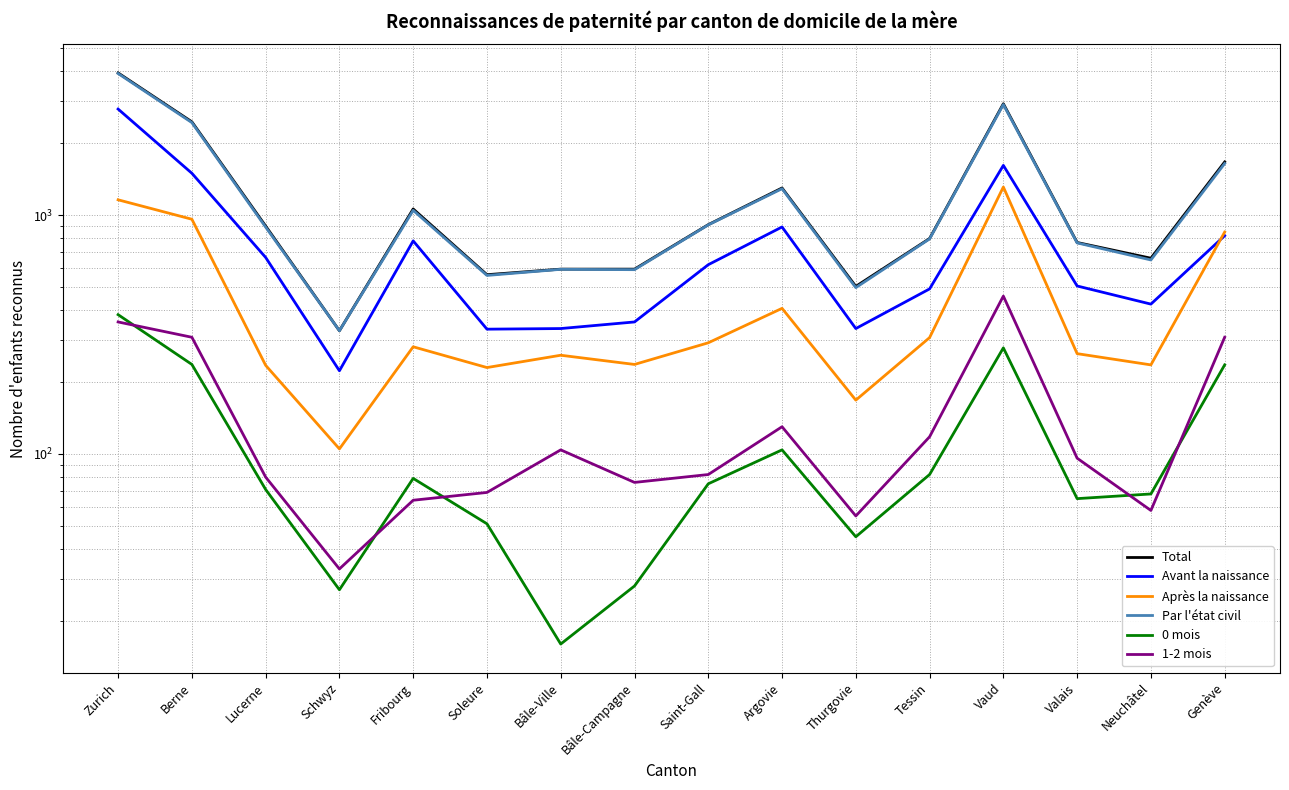

Reading right to left, extract all data points from this chart.

Total: 1669	660	768	2926	798	503	1299	912	594	594	563	1061	328	900	2458	3939
Avant la naissance: 820	424	505	1615	491	335	892	620	357	335	333	780	223	665	1497	2780
Après la naissance: 849	236	263	1311	307	168	407	292	237	259	230	281	105	235	961	1159
Par l'état civil: 1644	649	765	2904	795	497	1290	910	591	593	559	1047	328	891	2440	3917
0 mois: 236	68	65	278	82	45	104	75	28	16	51	79	27	71	237	383
1-2 mois: 308	58	96	458	118	55	130	82	76	104	69	64	33	80	308	357